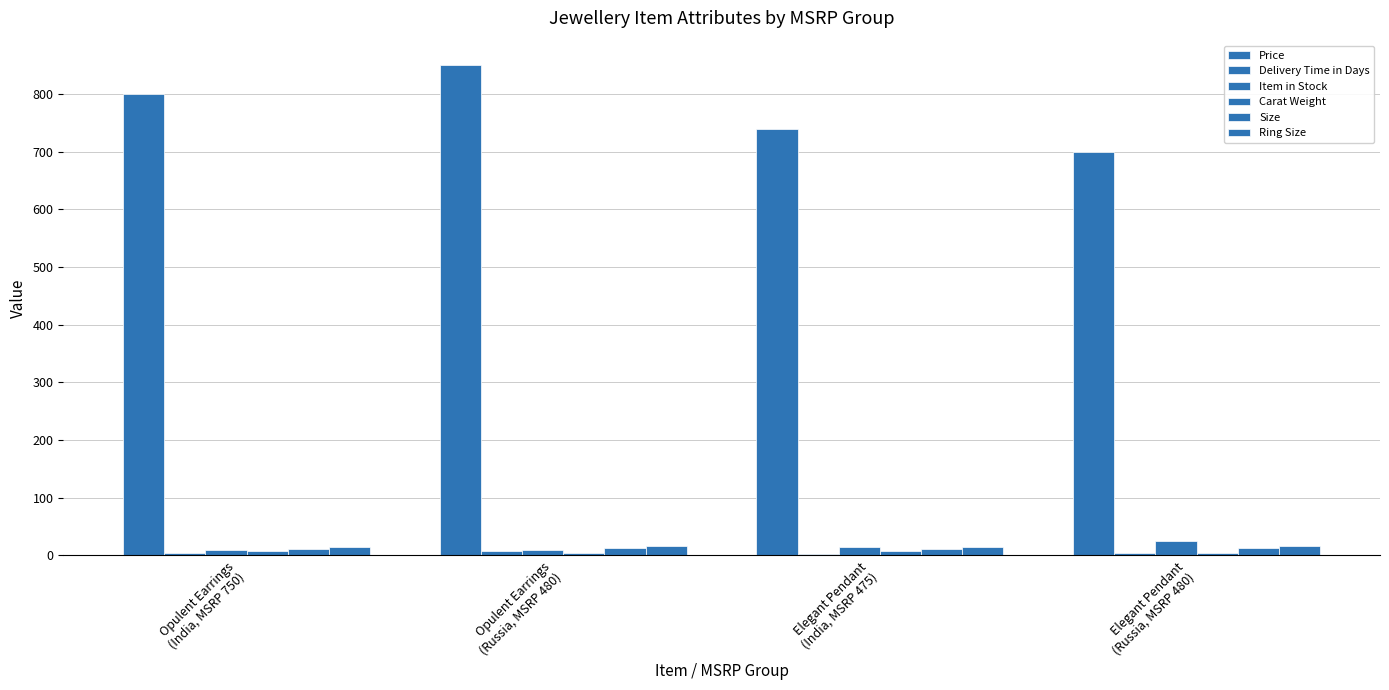

The Size series shows 12.5 at Opulent Earrings
(Russia, MSRP 480). True or false?

True